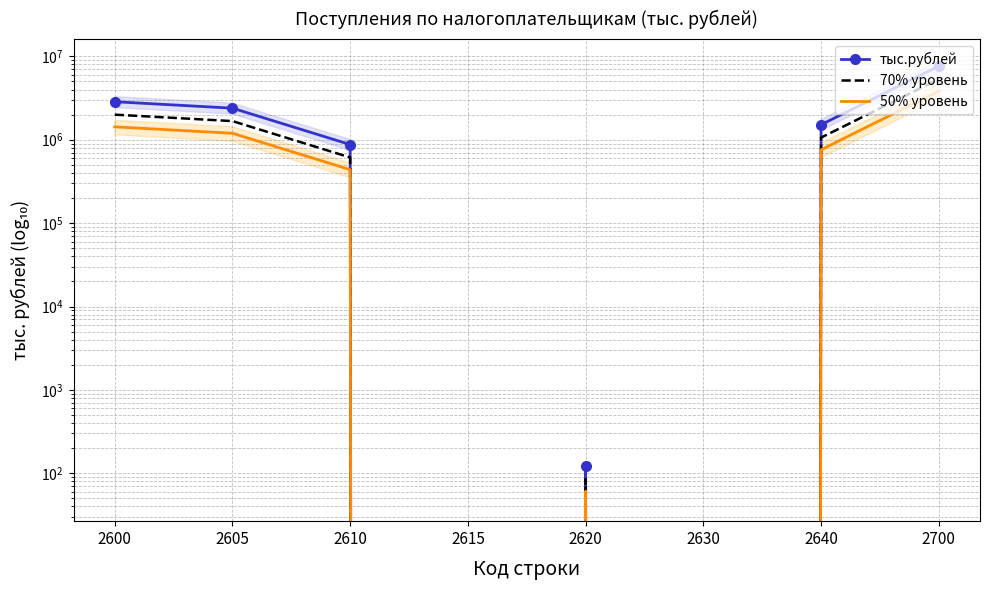

Where does the 50% уровень series first go above 757067?

2600